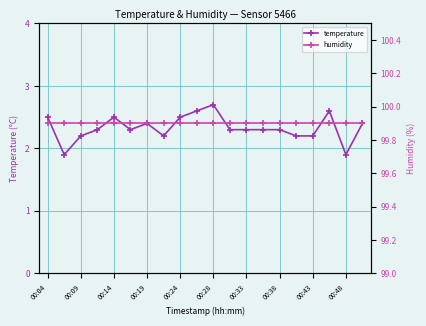

Which category has the highest value in the temperature series?

00:28